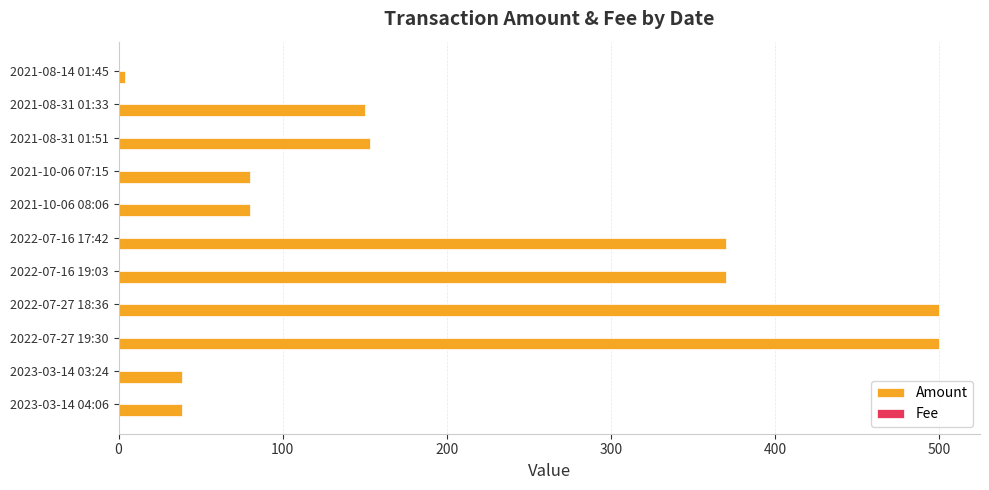

Which series changed the most between 2022-07-16 17:42 and 2021-08-31 01:51?

Amount